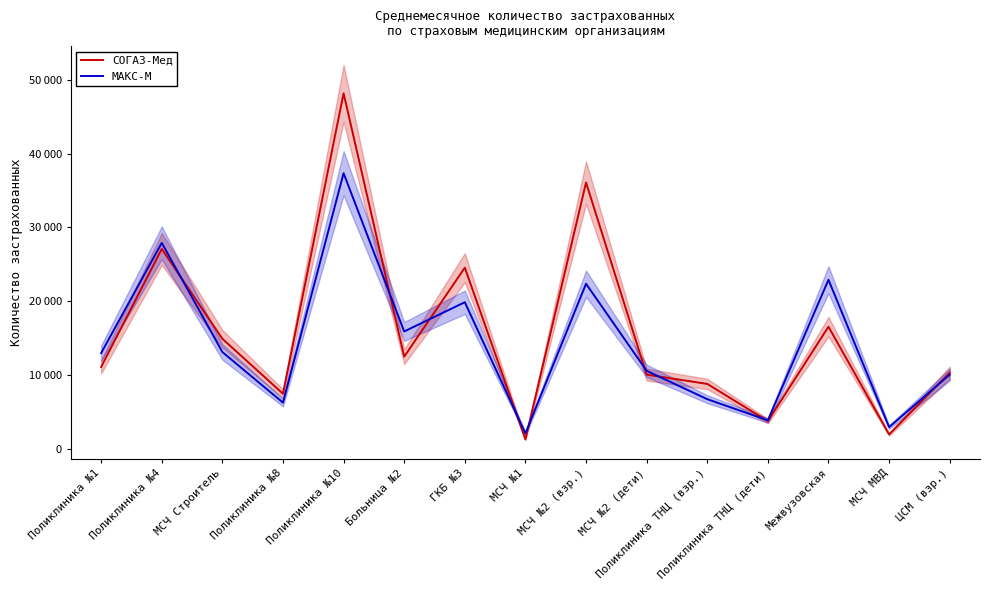

What is the label of the 13th point from the left?

Межвузовская